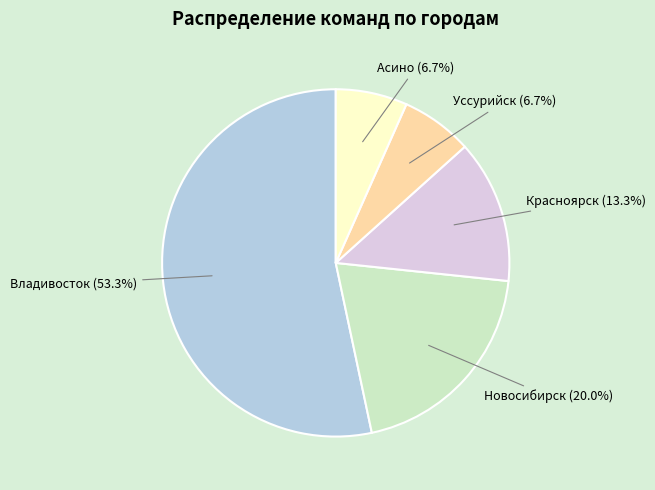

Is there a majority slice in this chart?

Yes